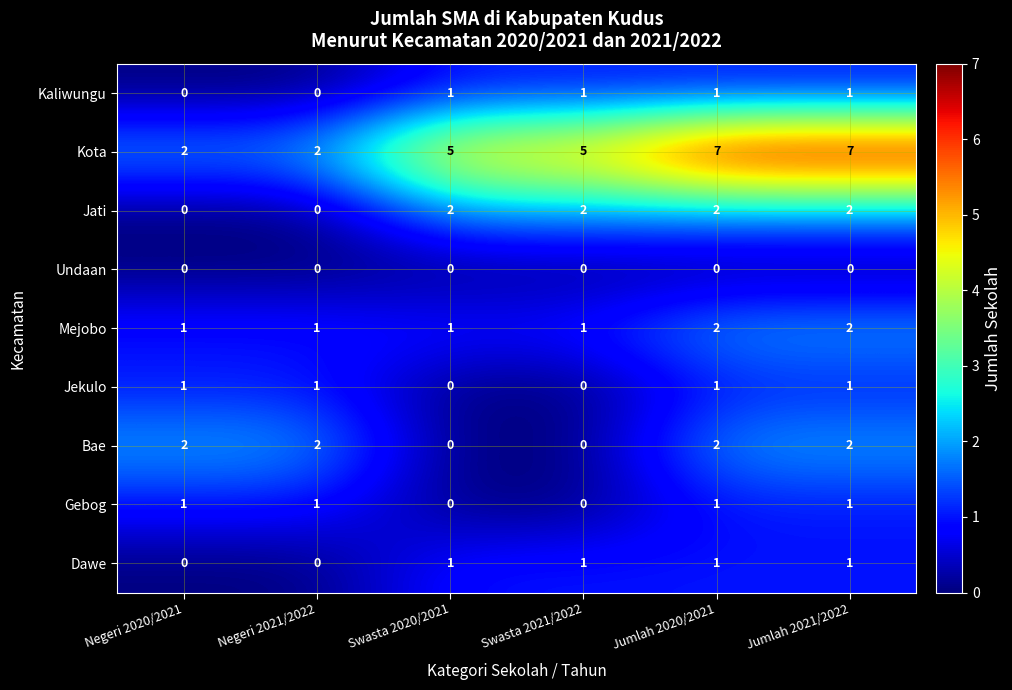

What is the maximum value shown in the chart?

7